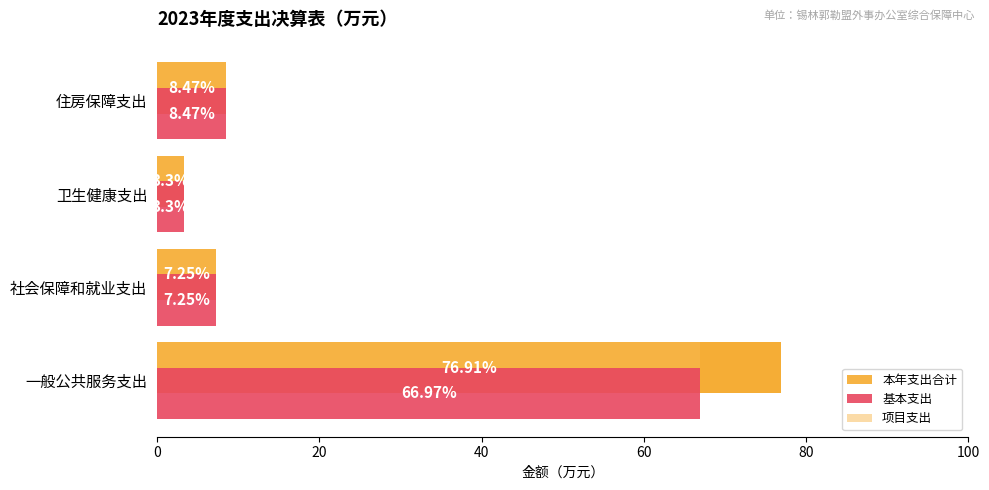

What is the sum of all 基本支出 values?

86.0